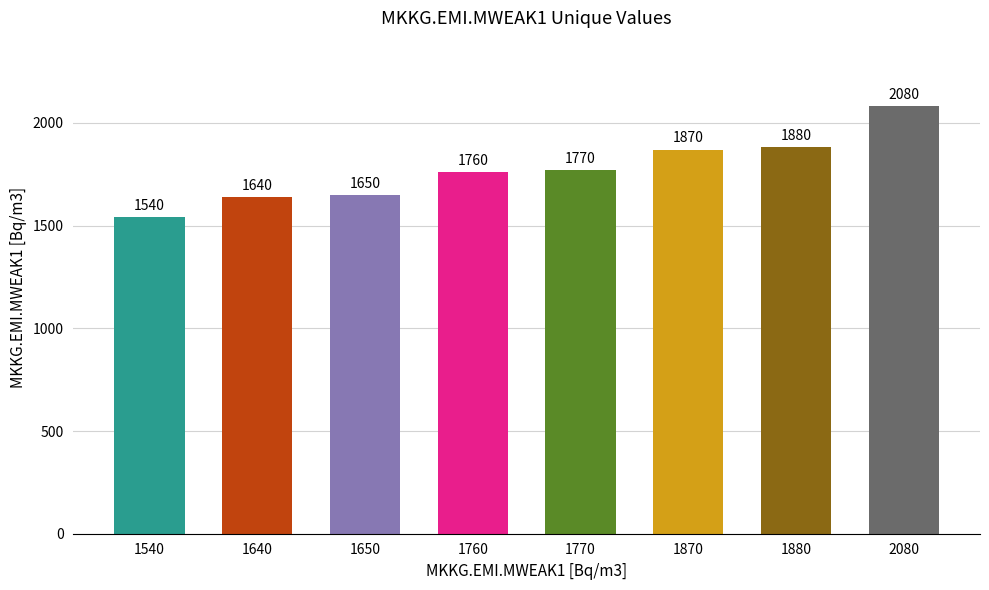

Between 1760 and 1880, which is larger?

1880